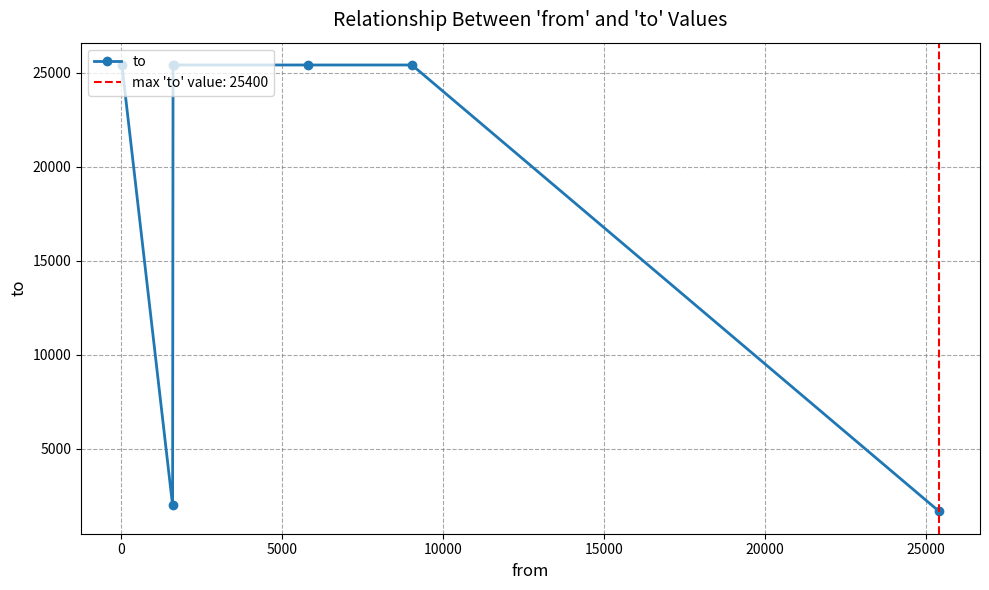

What is the value of the to point at the 5th from the left?

25400